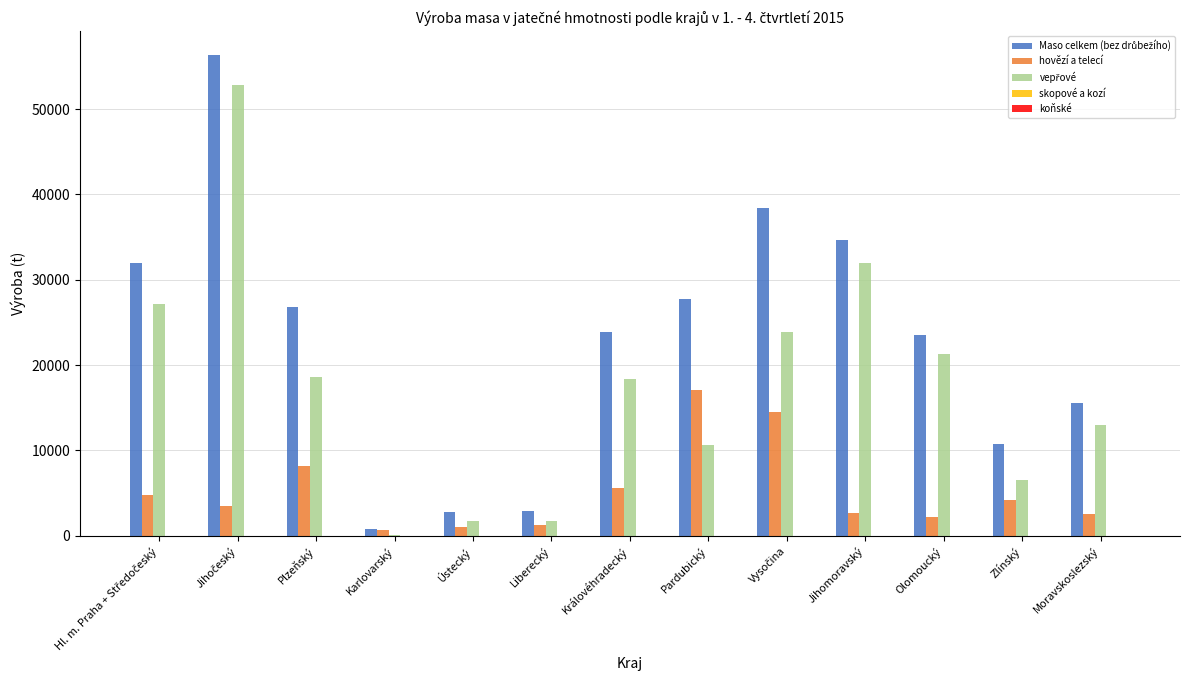

Is it true that hovězí a telecí equals 5557 at Královéhradecký?

True